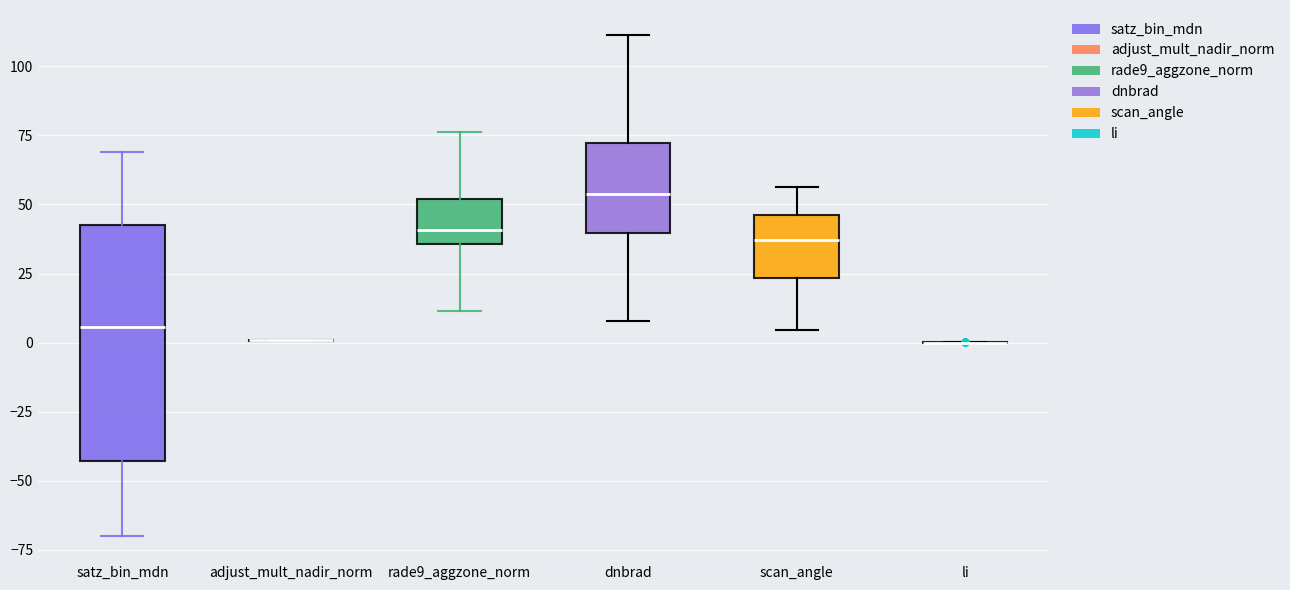

Reading left to right, transcribe this box plot: for each box, give where its median line is, the range the box spans, and where its two whiskers end, as read against the y-axis. The values are not printed on the chart, so give them approximately, as read against the axis.

satz_bin_mdn: median 5, box -45 to 45, whiskers -70 to 70
adjust_mult_nadir_norm: box collapsed to a line at 0, whiskers 0 to 0
rade9_aggzone_norm: median 40, box 35 to 50, whiskers 10 to 75
dnbrad: median 55, box 40 to 70, whiskers 10 to 110
scan_angle: median 35, box 25 to 45, whiskers 5 to 55
li: box collapsed to a line at 0, whiskers 0 to 0